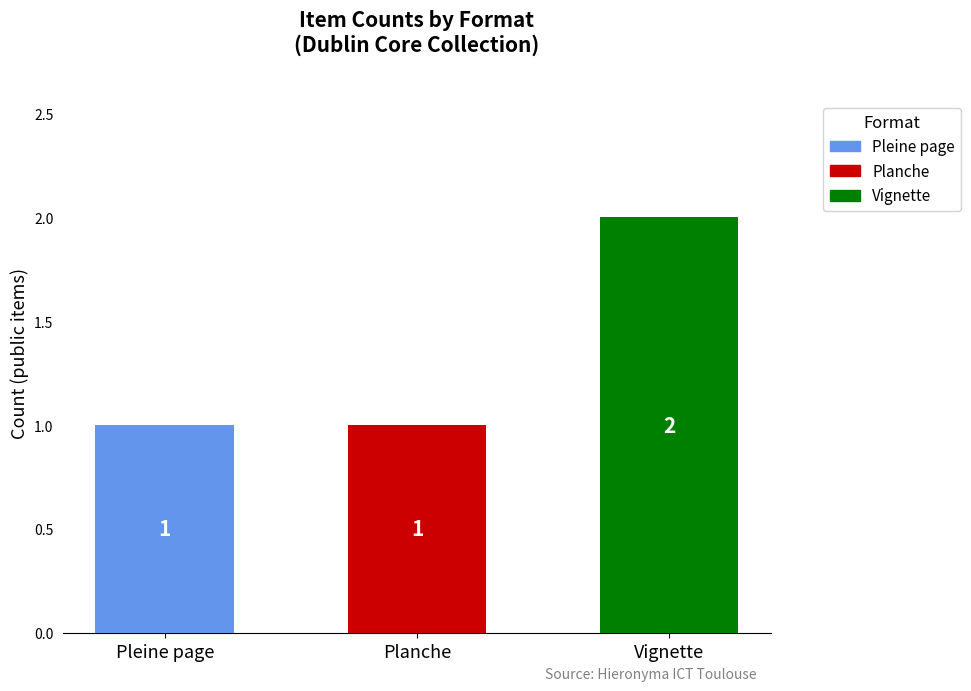

What is the label of the 1st bar from the right?

Vignette